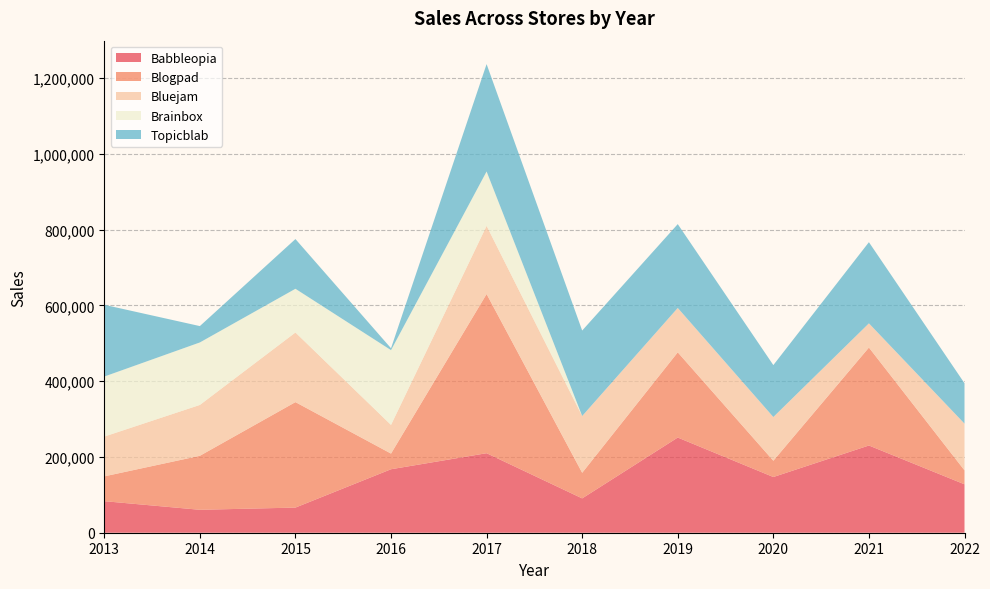

Reading right to left, extract all data points from this chart.

Babbleopia: 127755	230166	146989	251147	90590	209829	167500	66330	60502	83252
Blogpad: 36796	258454	42947	224836	67536	419976	41296	278264	142478	65447
Bluejam: 123300	63823	115337	117093	149787	179915	75686	183729	134180	105012
Brainbox: 0	0	0	0	0	143463	197278	115340	164905	158361
Topicblab: 106558	214166	137021	221218	225560	283307	4987	131206	43151	189326